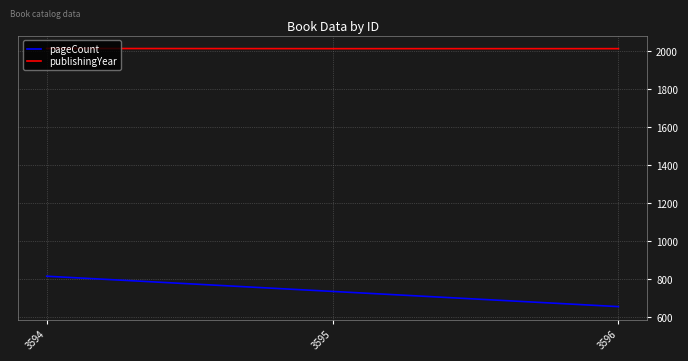

Which series has the widest spread of values?

pageCount